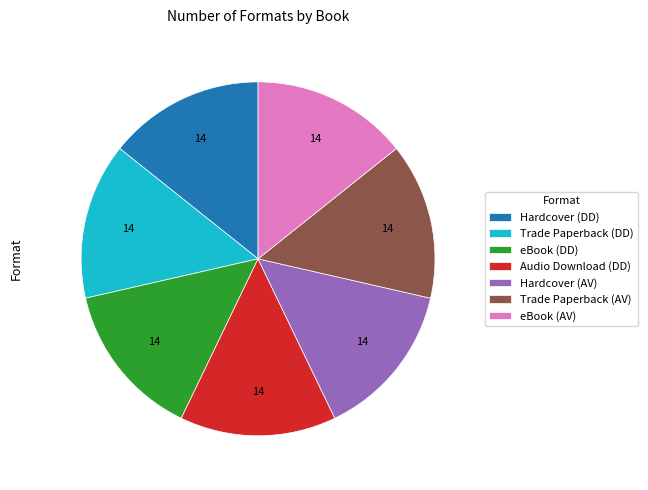

The eBook (AV) slice represents 14% of the pie. True or false?

True